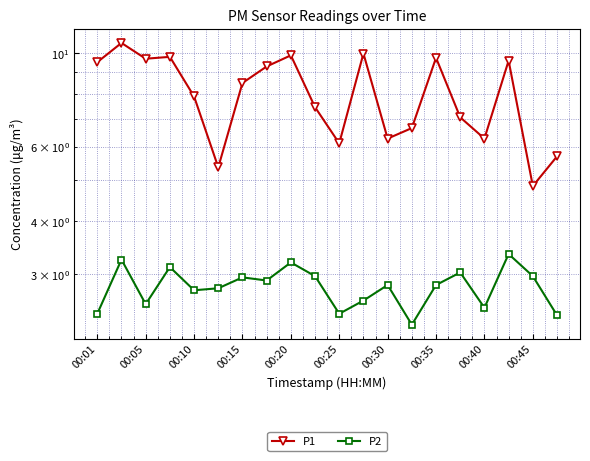

What is the spread (max minus min) of values at 00:05?

7.3